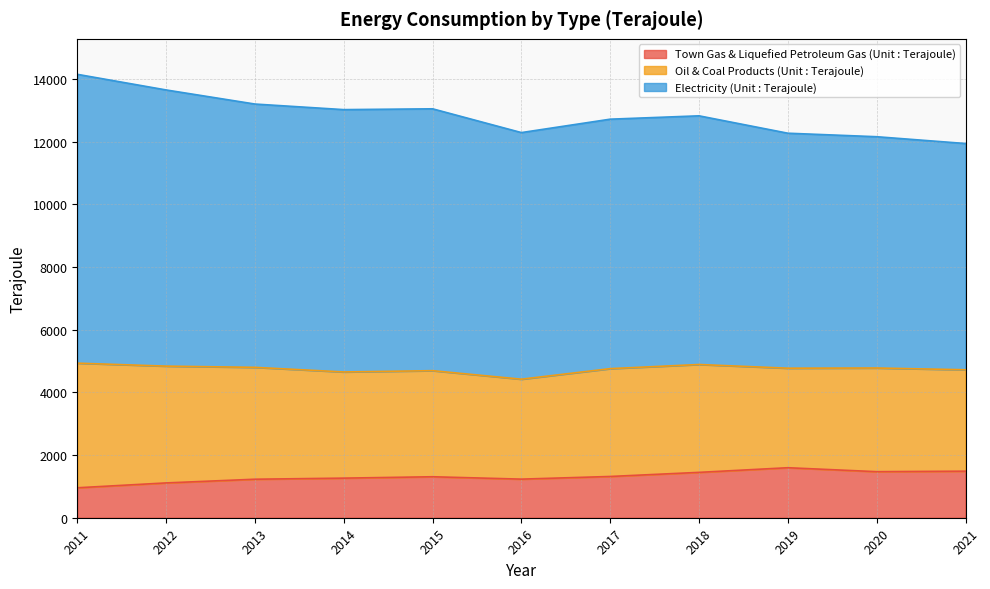

True or false: Electricity (Unit : Terajoule) has a value of 21428 at 2013.

False